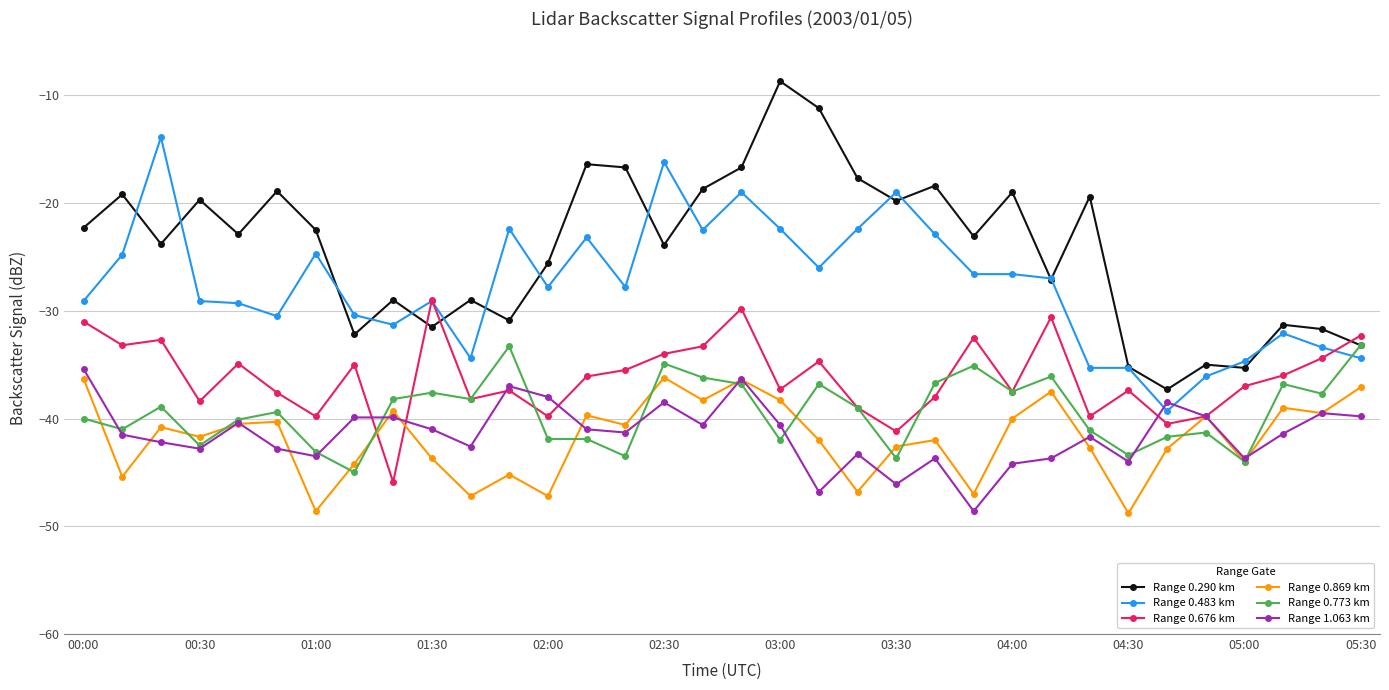

Which series has the largest total across all categories?

Range 0.290 km